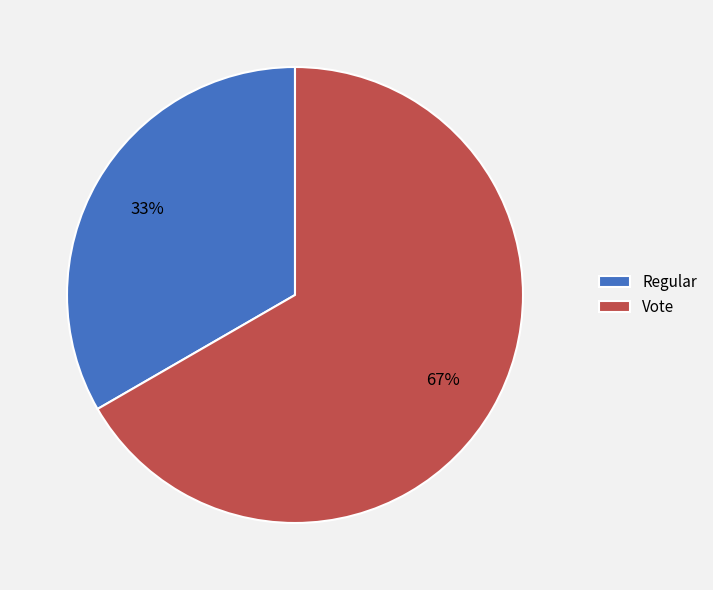

Is the sum of Regular and Vote greater than half?

Yes